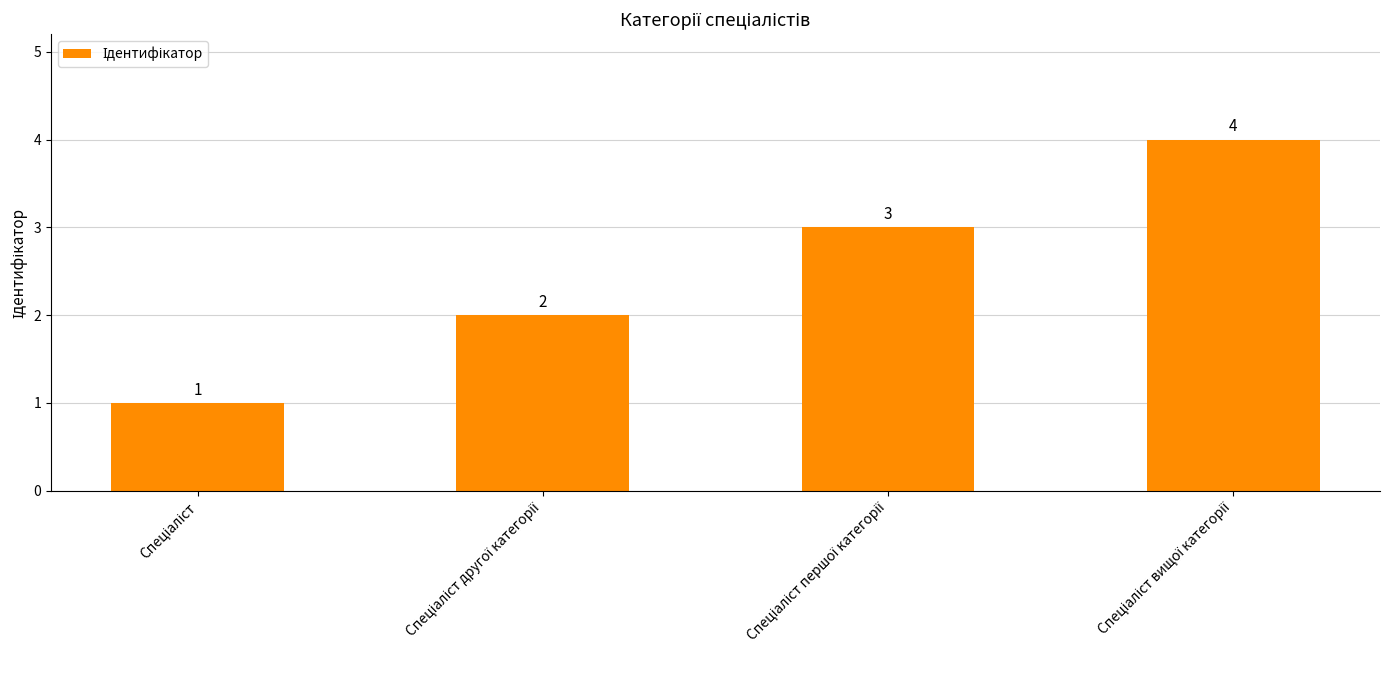

Reading left to right, extract all data points from this chart.

1	2	3	4